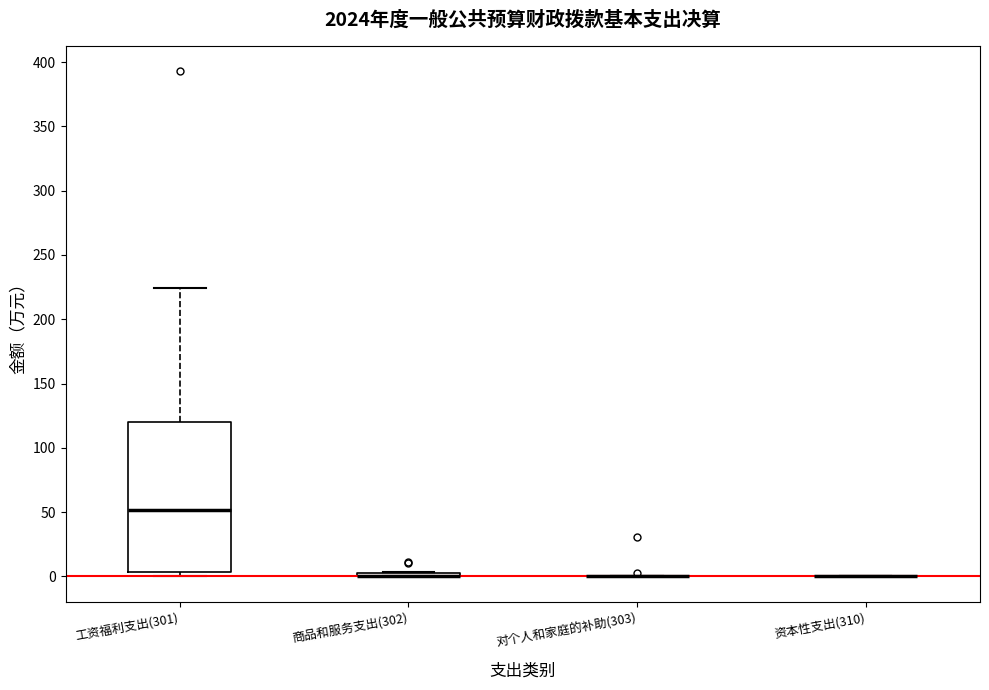

Comparing the boxes themselves (not the whiskers), which one is the tallest?

工资福利支出(301)